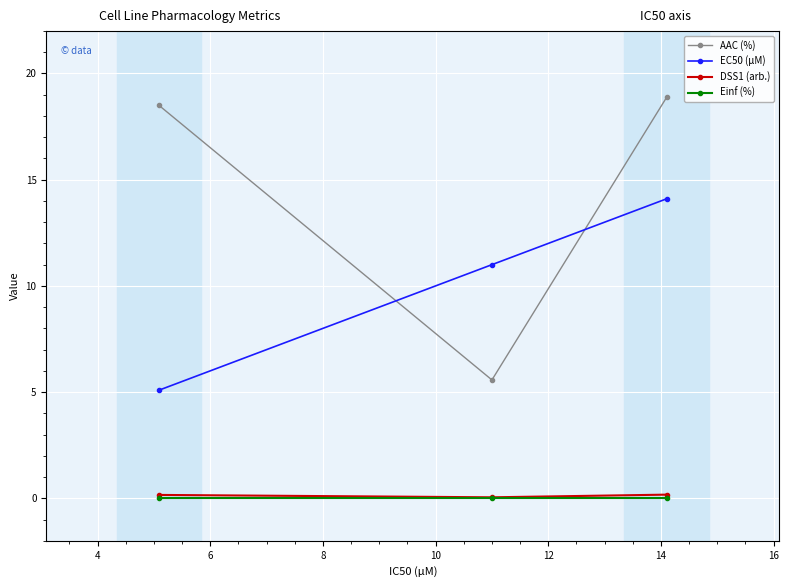

At how many categories does at least one series exceed 12?

2